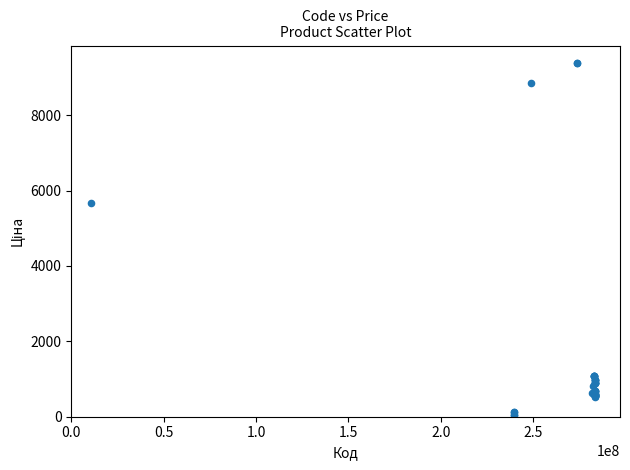

What Y value in the scatter plot is closest to 4720?

5673.8